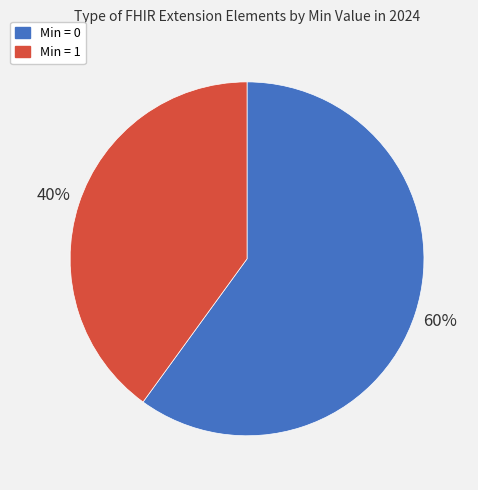

To the nearest percent, what is the average slice percentage?

50%